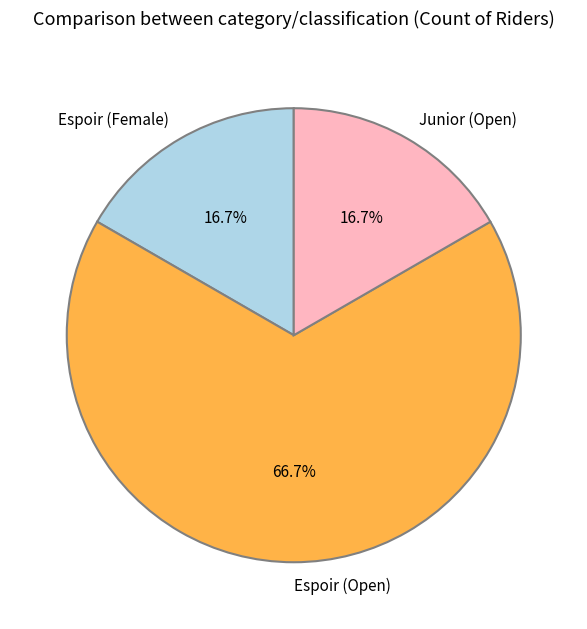

What is the largest slice in the pie chart?

Espoir (Open)